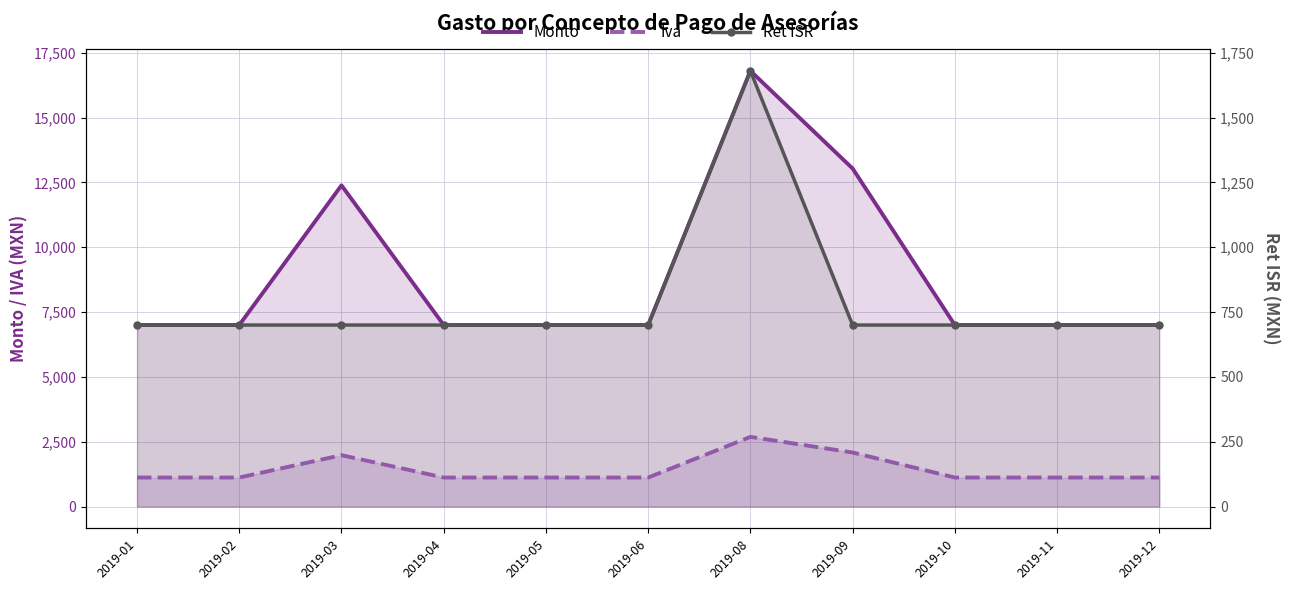

True or false: Iva has more than 2 interior local peaks.

False